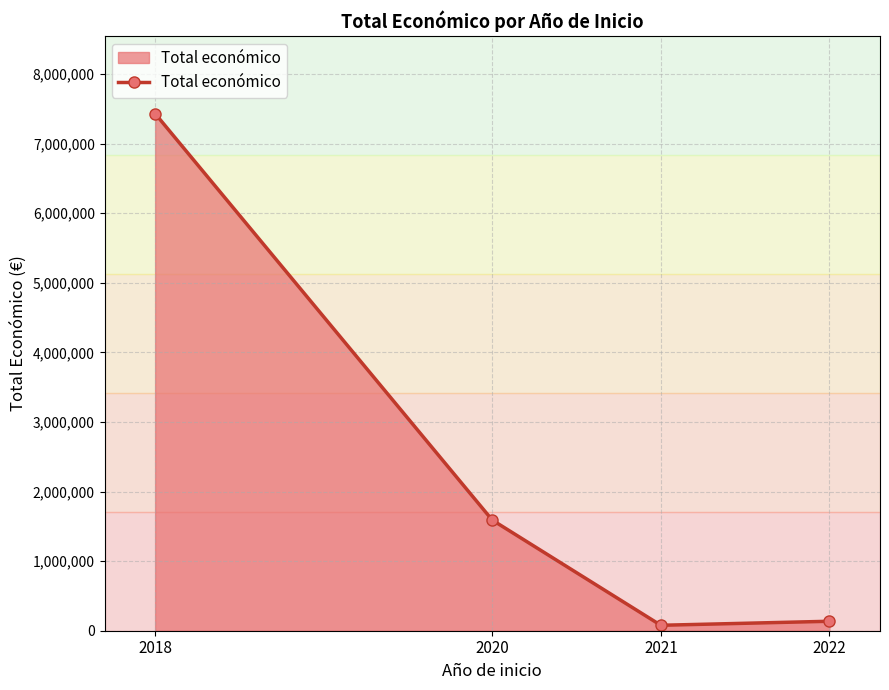

Which has a higher value, 2018 or 2021?

2018